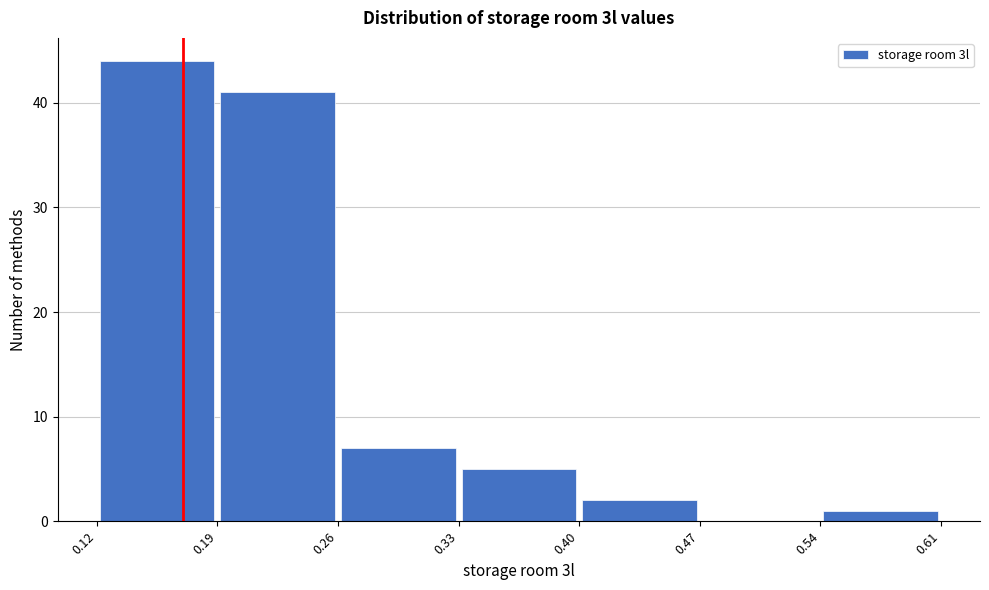

Which range on the x-axis has the tallest bar?

0.12 to 0.19